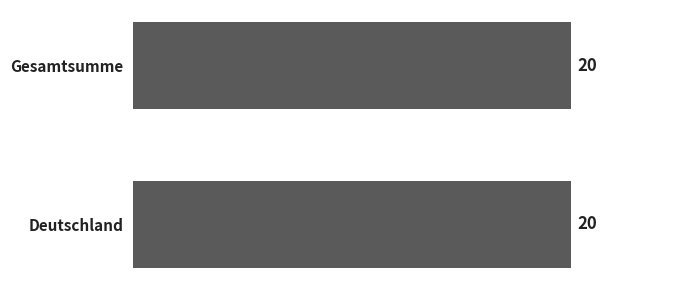

Are the bars grouped side by side (vs. stacked)?

No